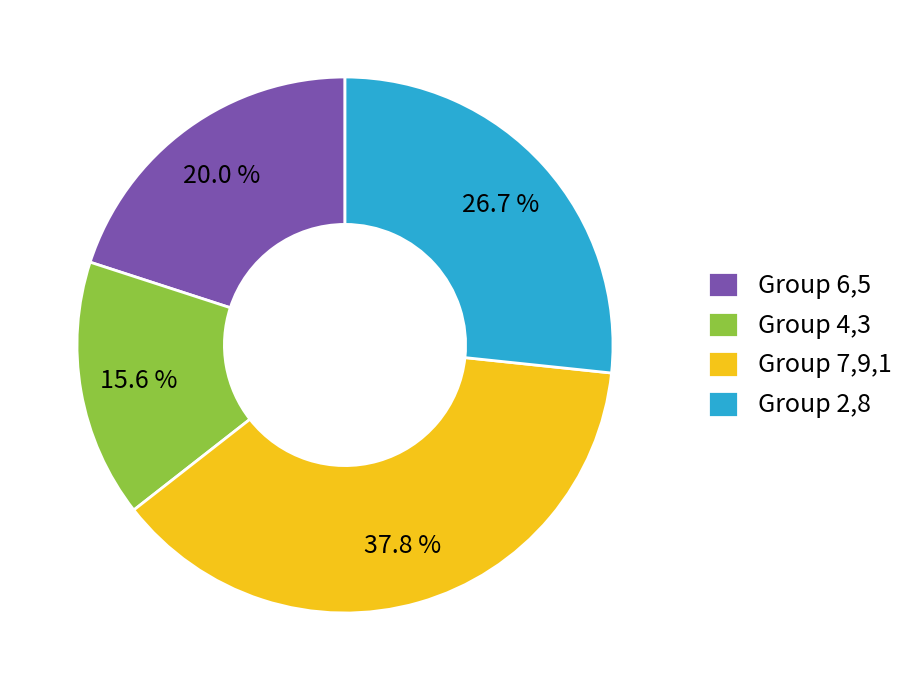

Which category has the smallest portion of the pie?

Group 4,3